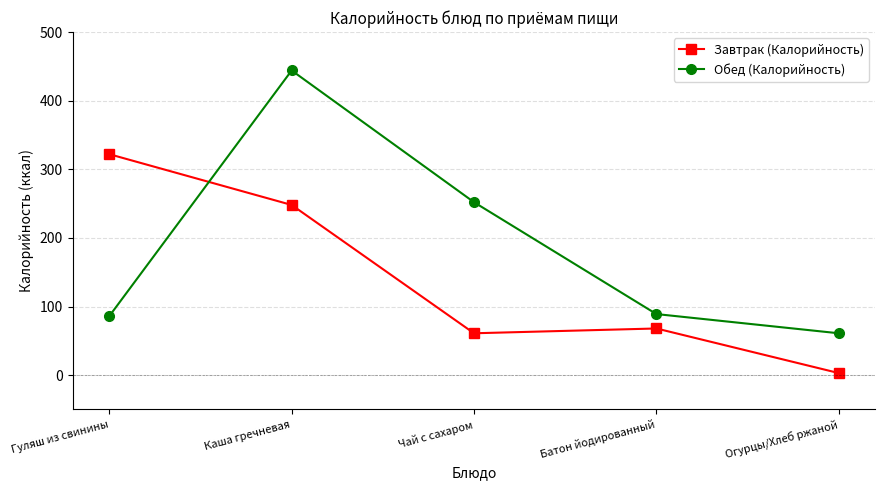

The value of Обед (Калорийность) at Чай с сахаром is 252. True or false?

True